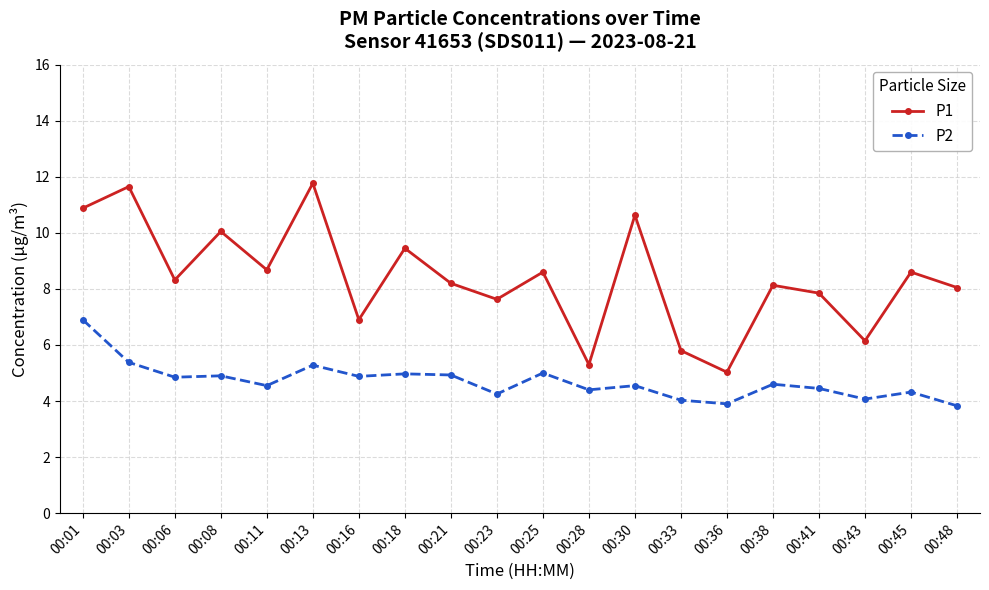

What value does the P1 series have at 00:38?

8.1